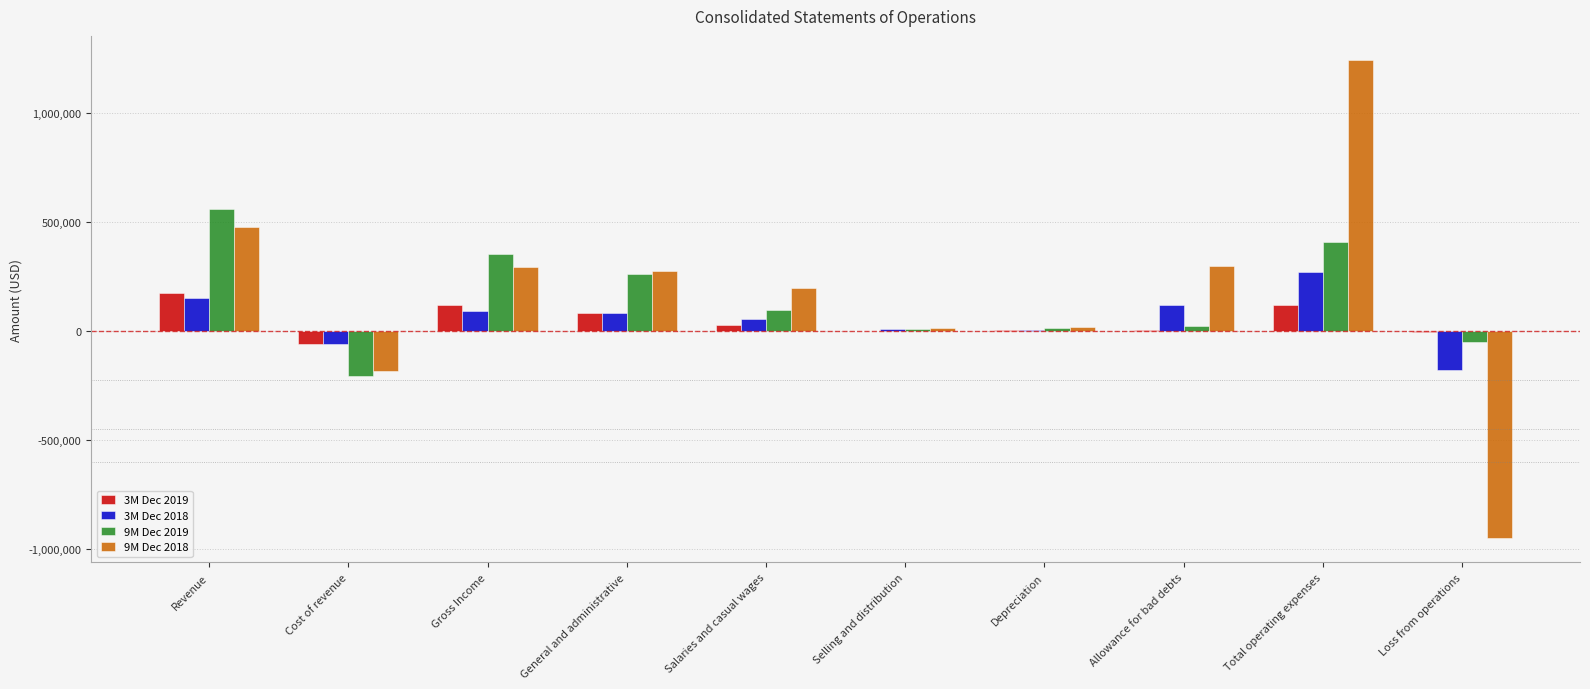

At which category is the sum across all series the highest?

Total operating expenses